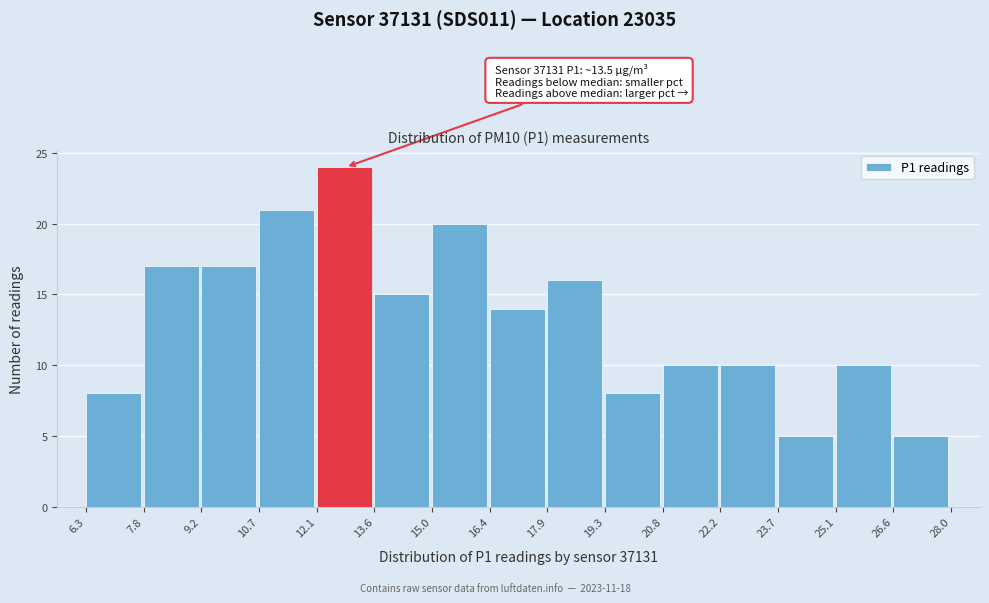

Over which range of the x-axis is the bar tallest?

12.1 to 13.6